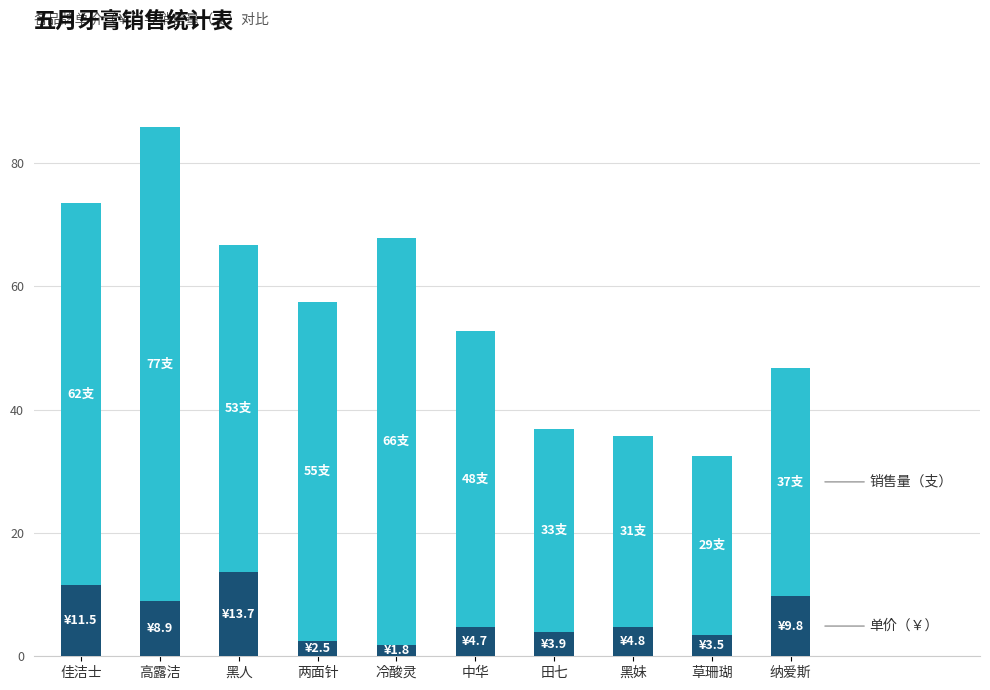

What is the total value across all series at 高露洁?

85.9